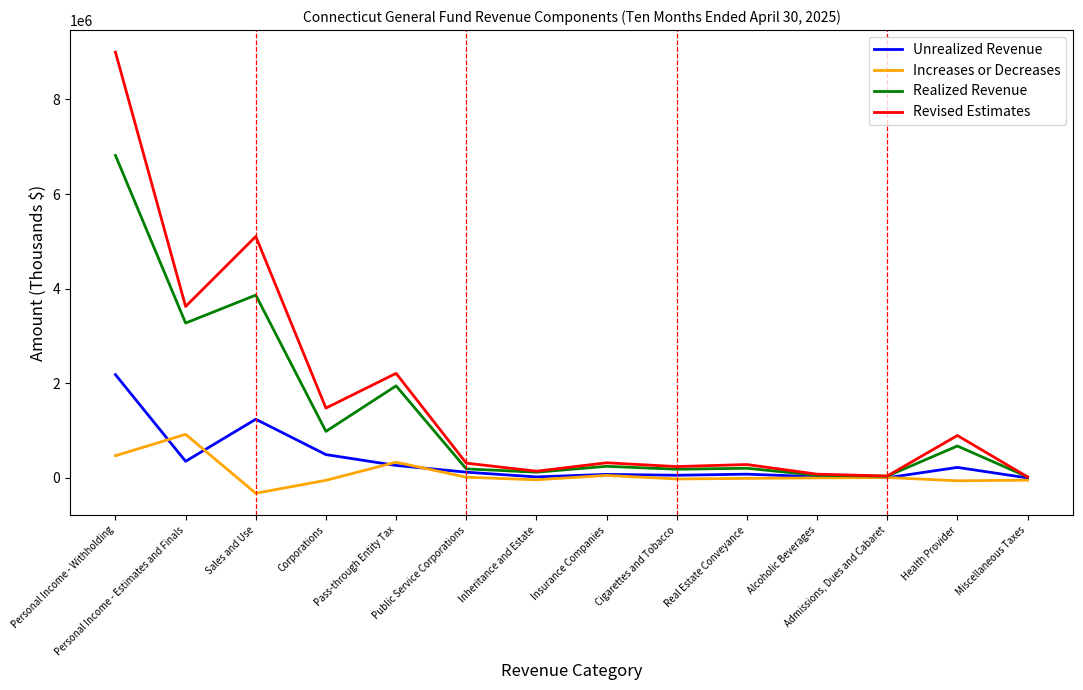

What is the approximate value of Revised Estimates at Health Provider, to the nearest 10?

896000